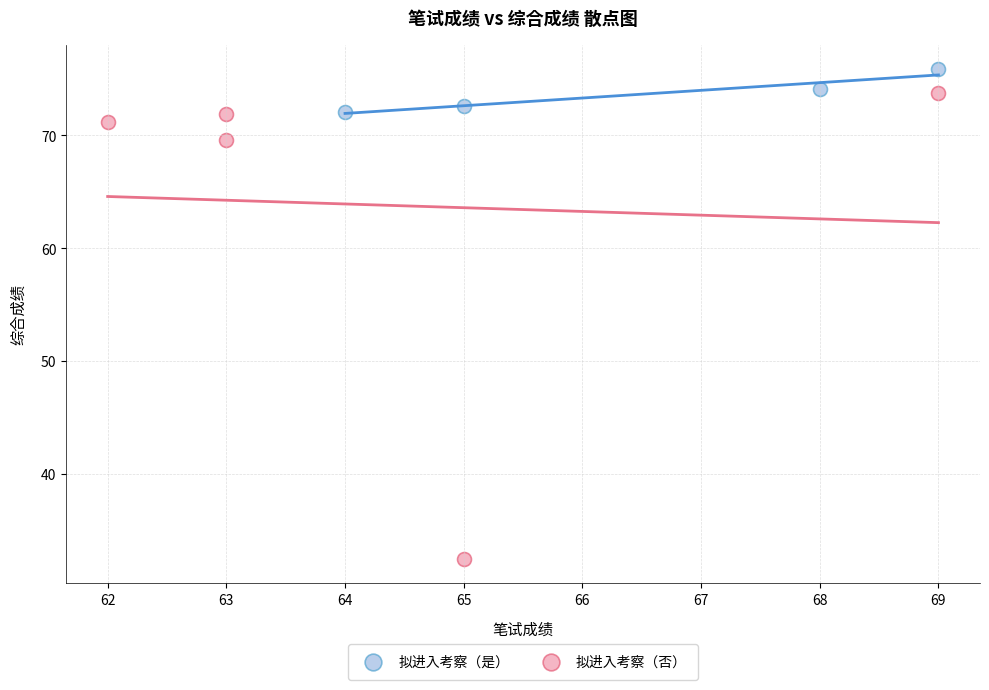

Which series contains the highest Y value?

拟进入考察（是）